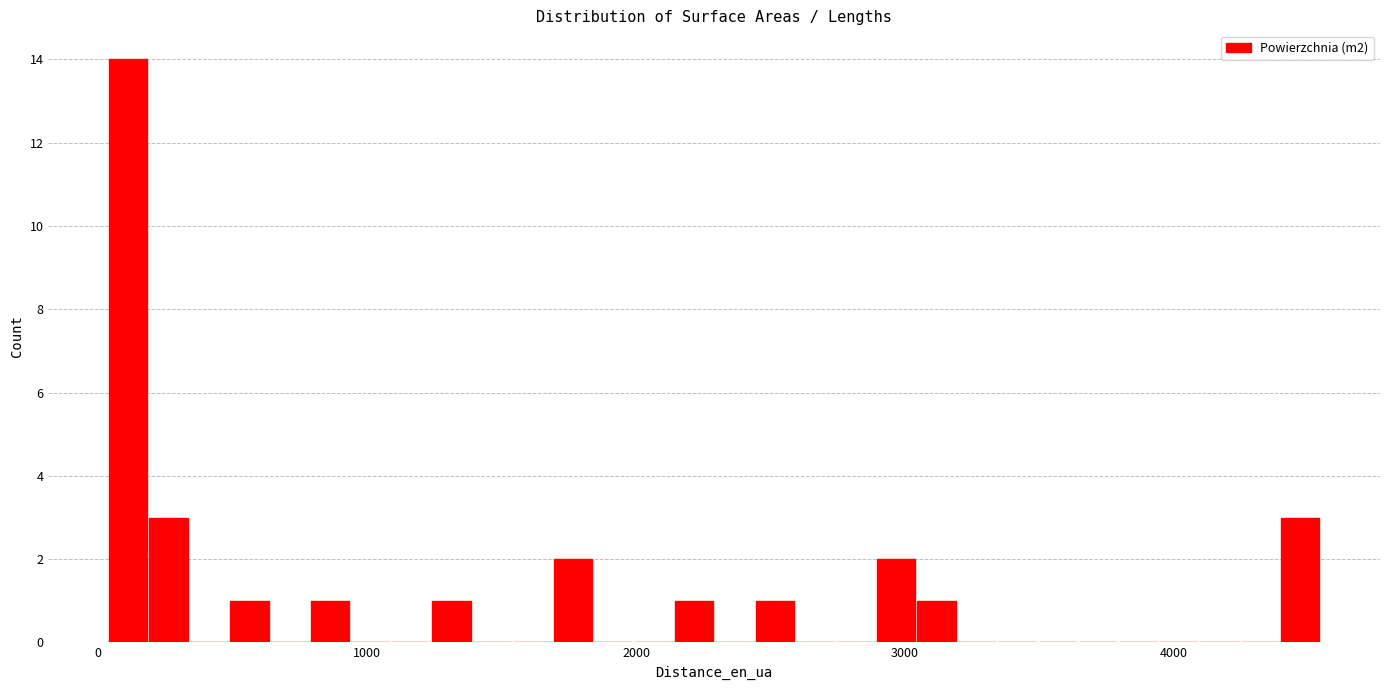

Read against the x-axis, roughly where is the centre of the tallest bar?

100